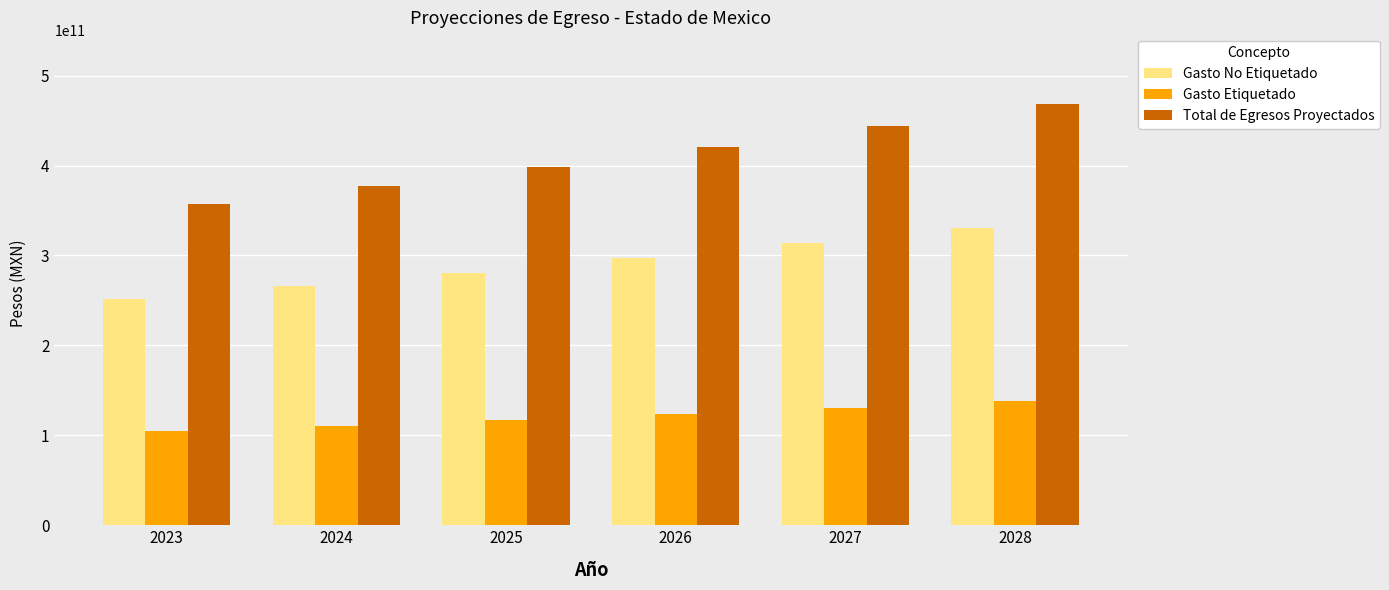

Are the bars grouped side by side (vs. stacked)?

Yes